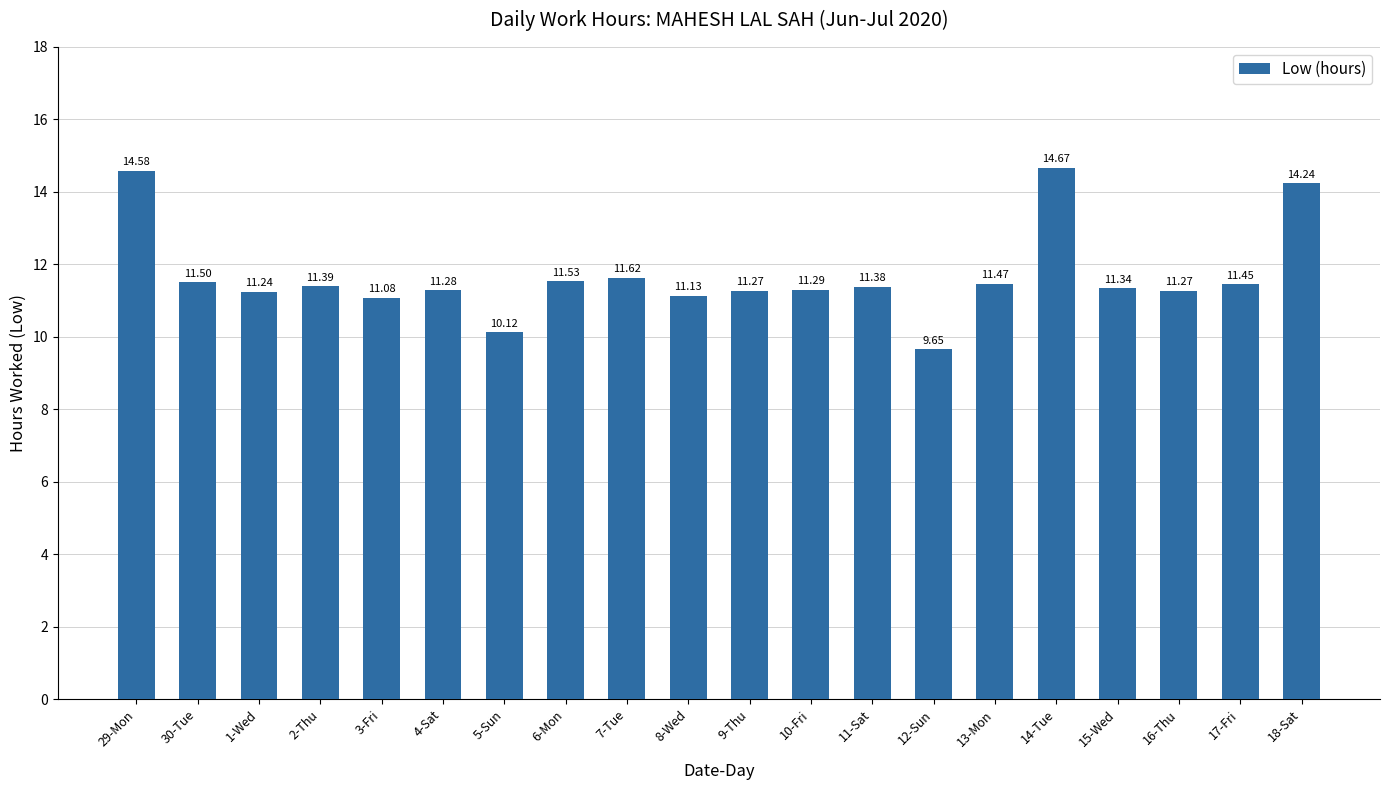

Approximately how many times larger is the value at 17-Fri compared to 4-Sat?

1.0